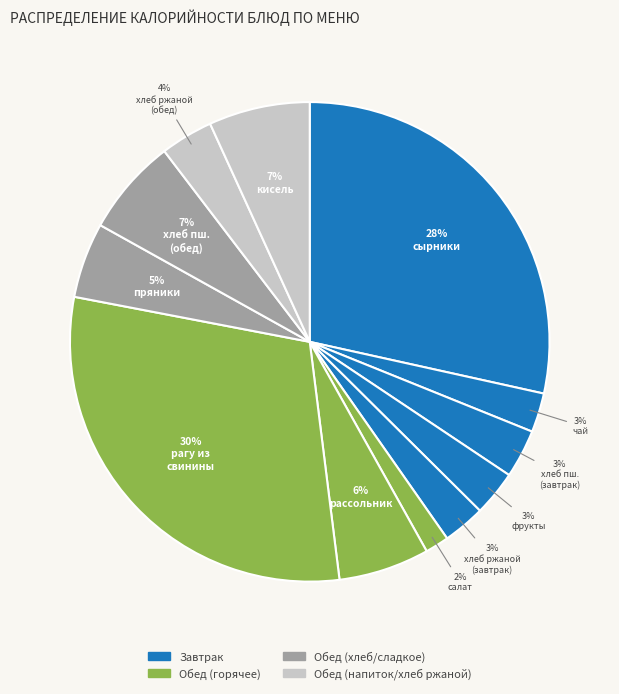

How many slices are in this pie chart?

12